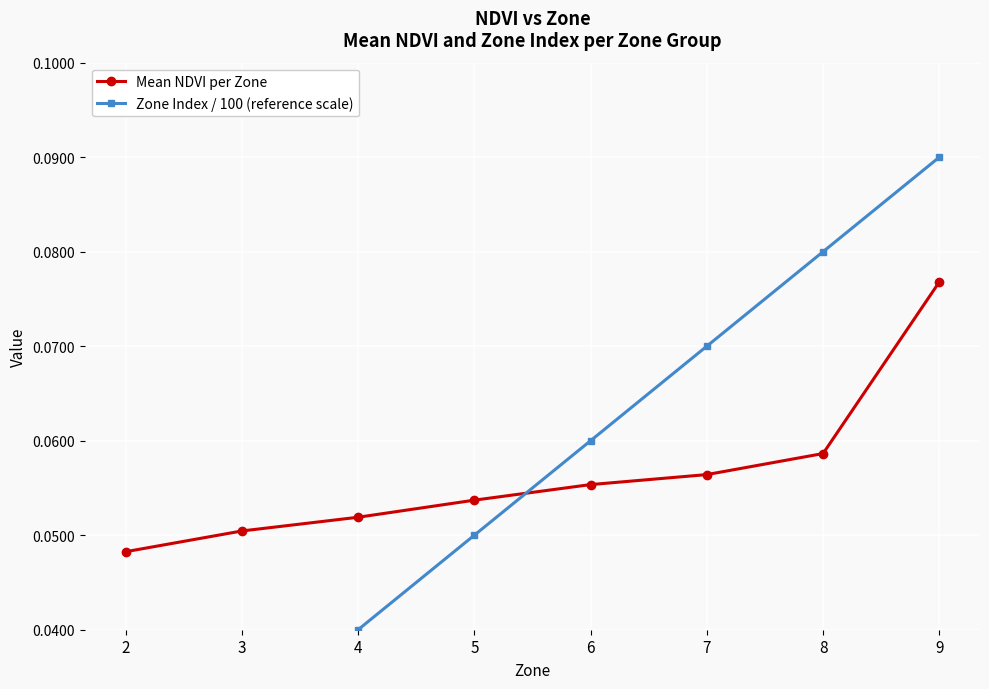

What is the sum of all Mean NDVI per Zone values?

0.5